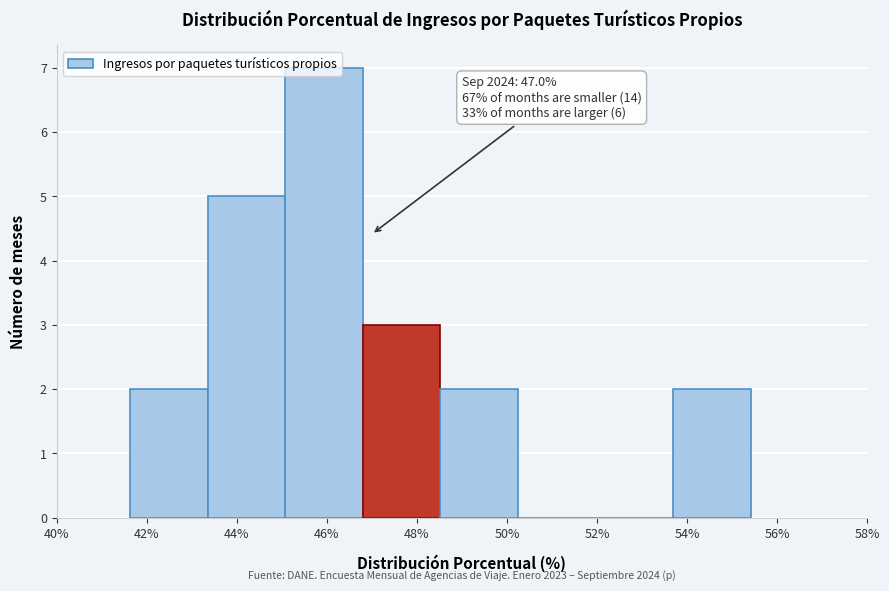

Which range on the x-axis has the tallest bar?

45.0 to 46.8